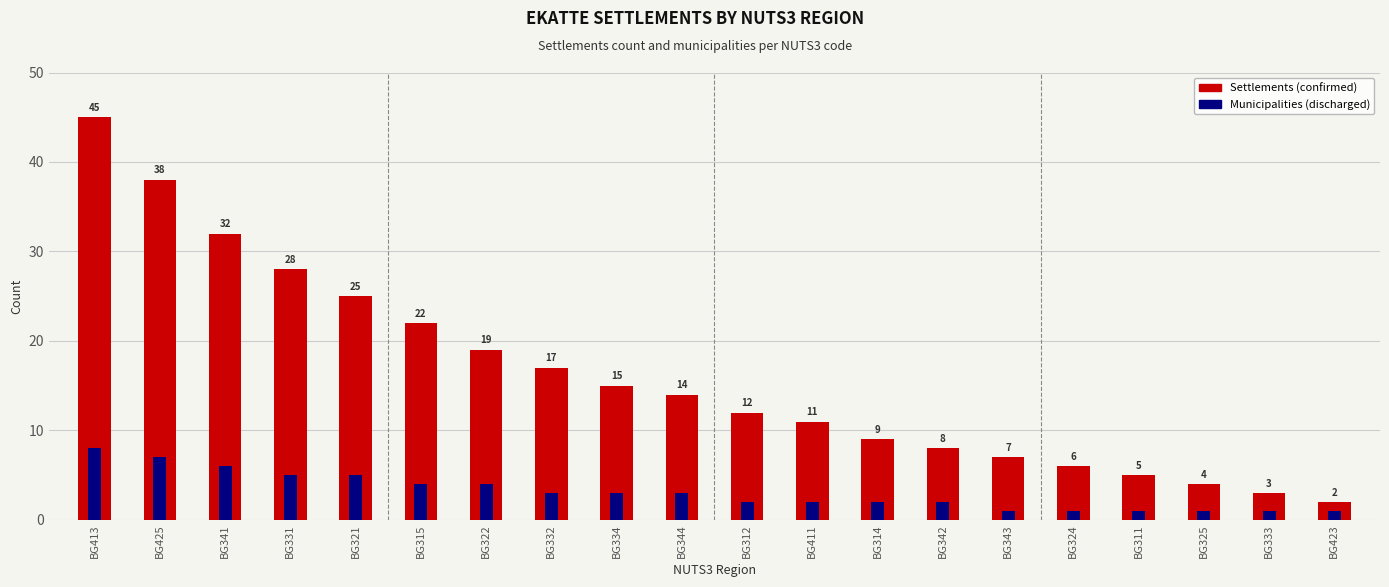

Which label corresponds to the largest value in the chart?

BG413